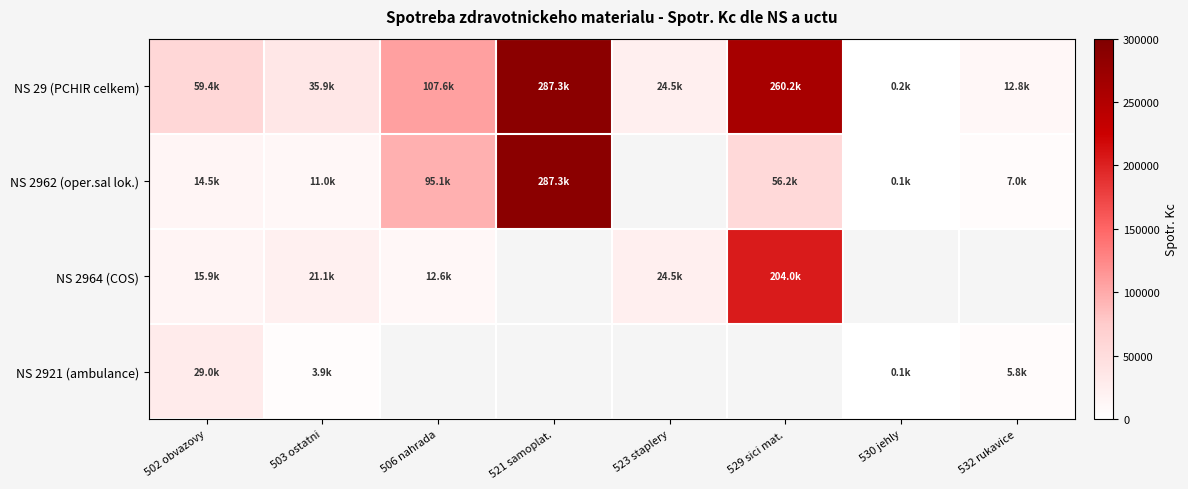

What is the approximate value of NS 2962 (oper.sal lok.) at 503 ostatni?

10988.8